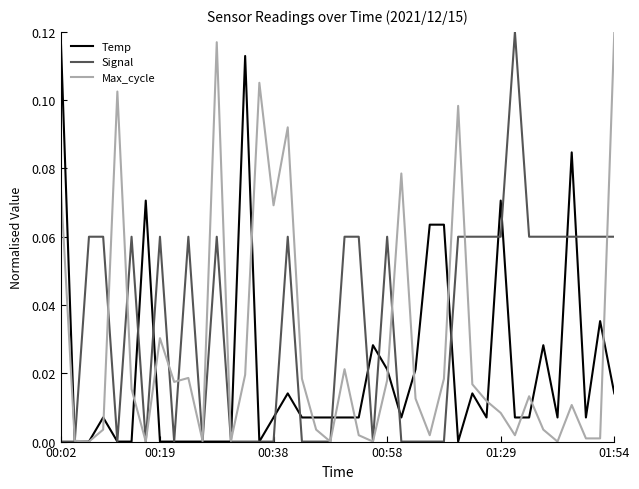

Rank the series by their average value, from lowest to highest.

Temp, Max_cycle, Signal